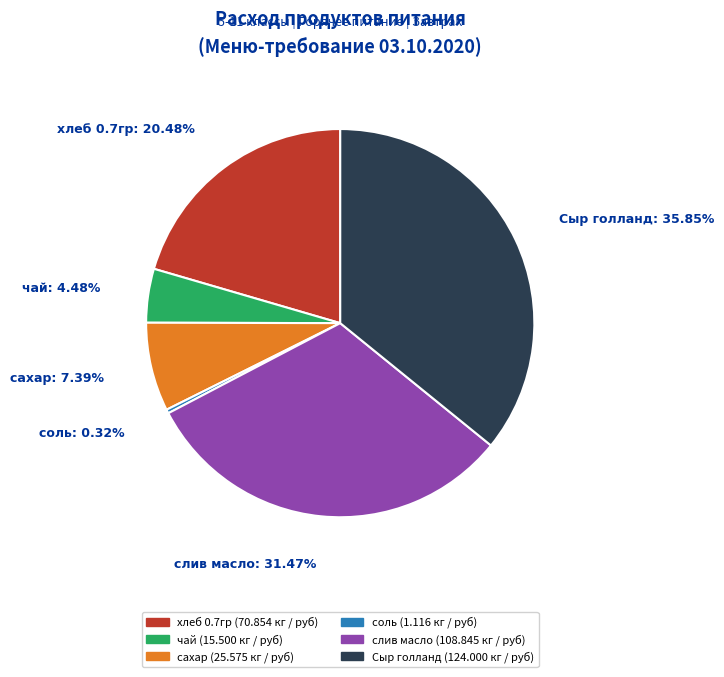

What is the smallest slice in the pie chart?

соль